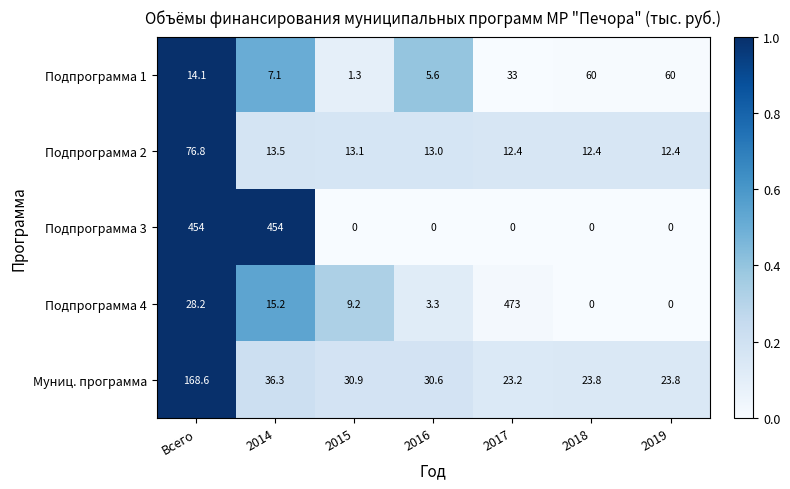

Is it true that Подпрограмма 4 equals 5.8 at 2015?

False